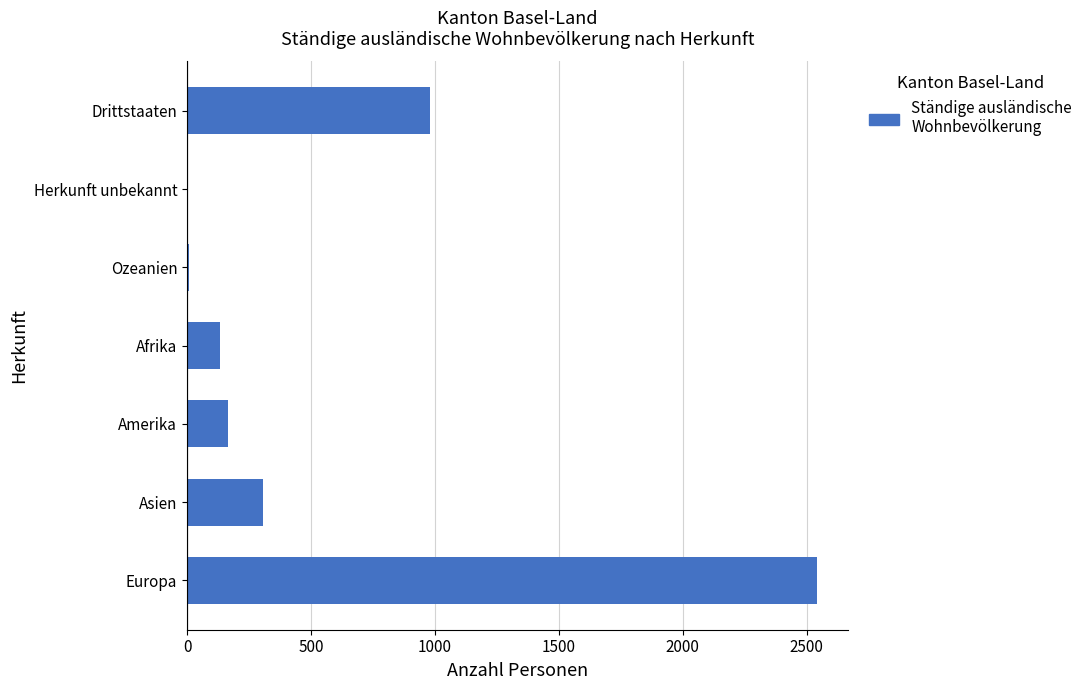

True or false: the data shows 1033 at Europa.

False